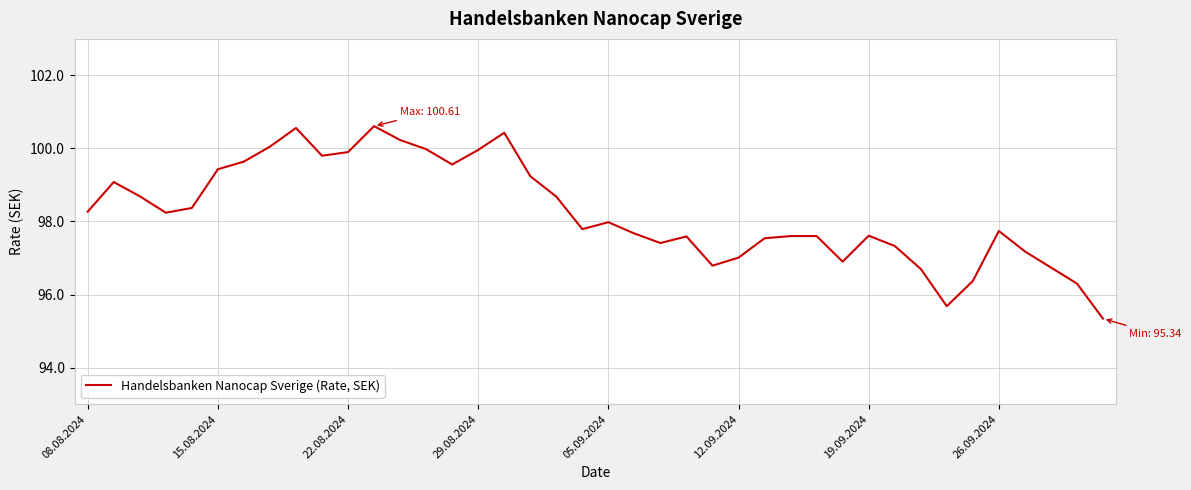

What is the smallest value displayed?

95.3